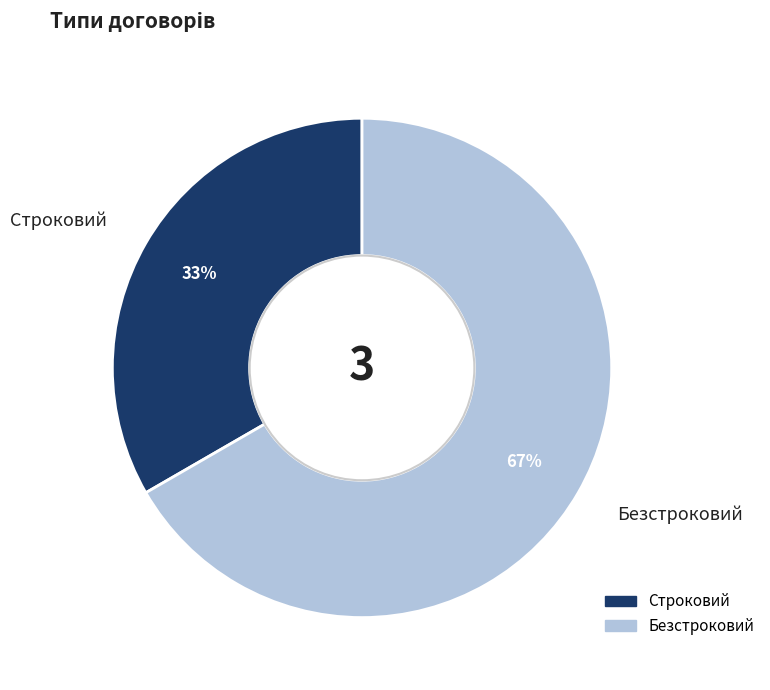

To the nearest percent, what is the combined percentage of Безстроковий and Строковий?

100%